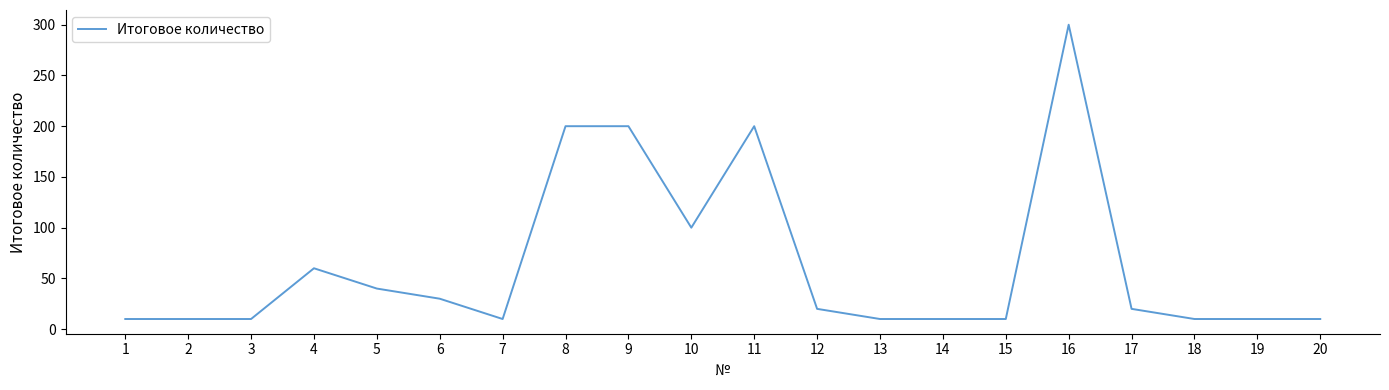

Reading left to right, extract all data points from this chart.

10	10	10	60	40	30	10	200	200	100	200	20	10	10	10	300	20	10	10	10